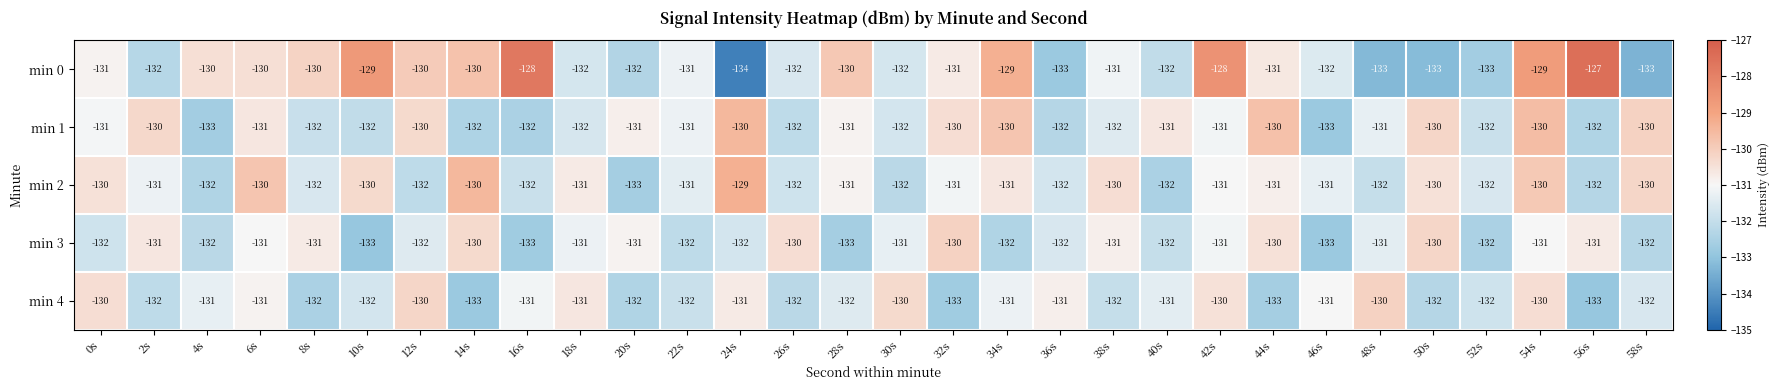

What is the average value of the min 3 series?

-131